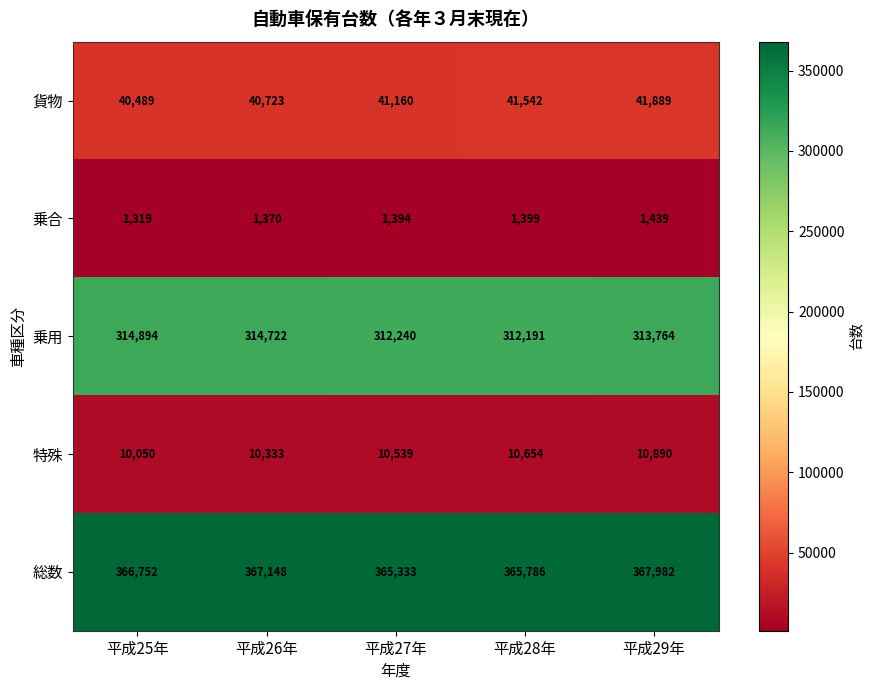

Count the 特殊 values in the range 10333 to 10654.

3